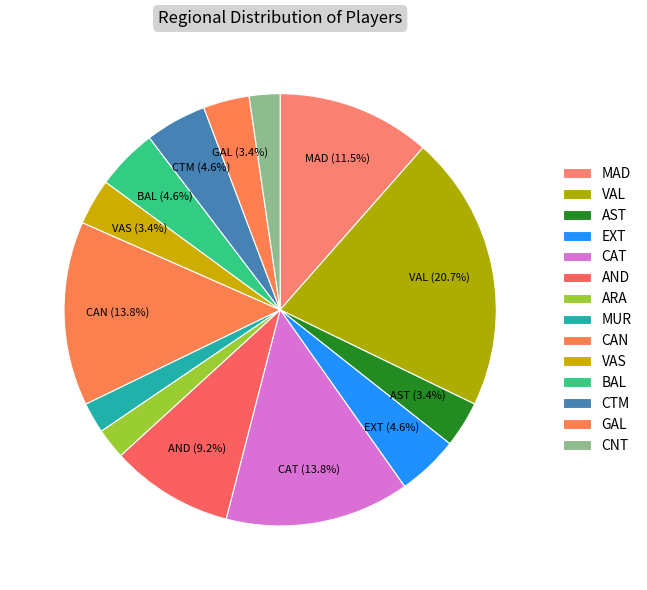

Which slice is the smallest?

ARA